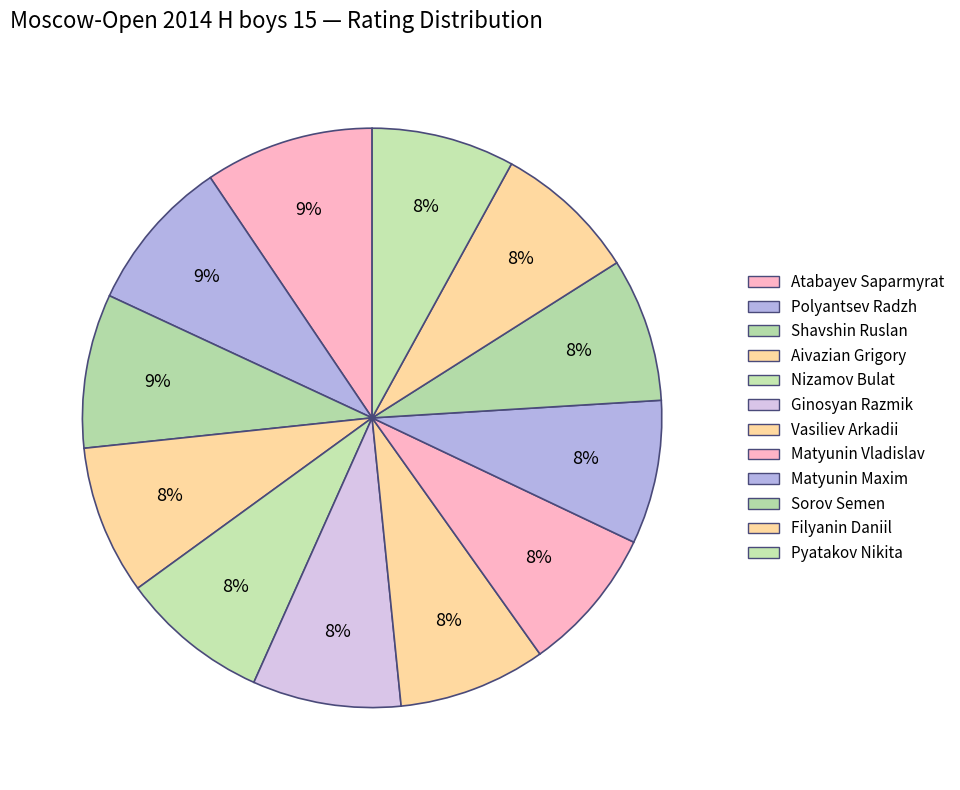

Count the number of slices in the pie.

12